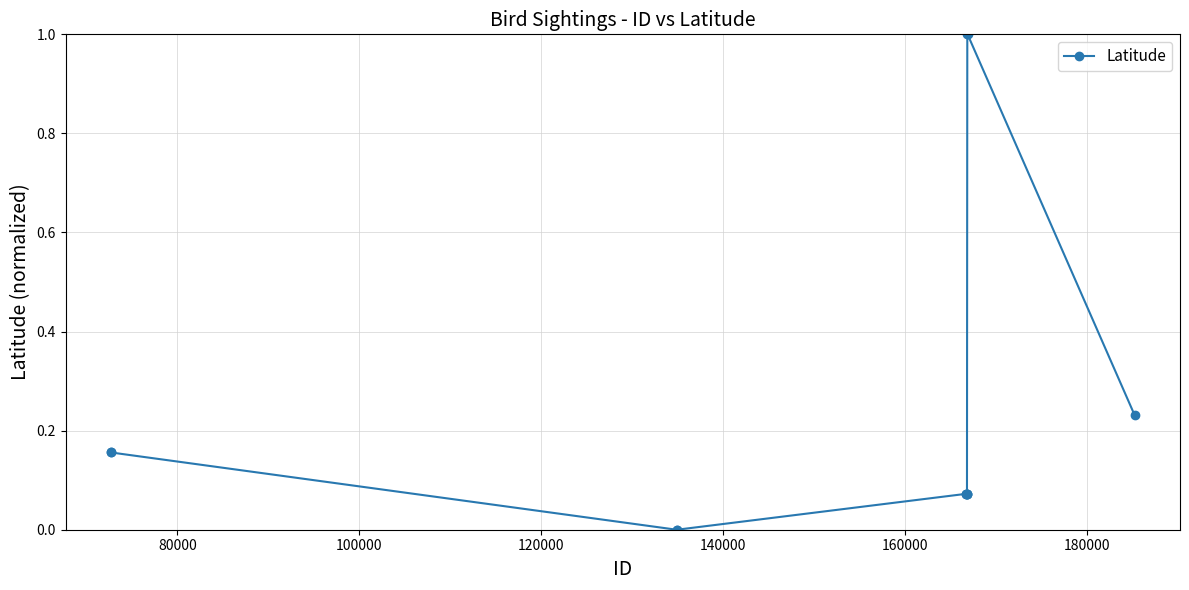

What is the maximum value shown in the chart?

1.0